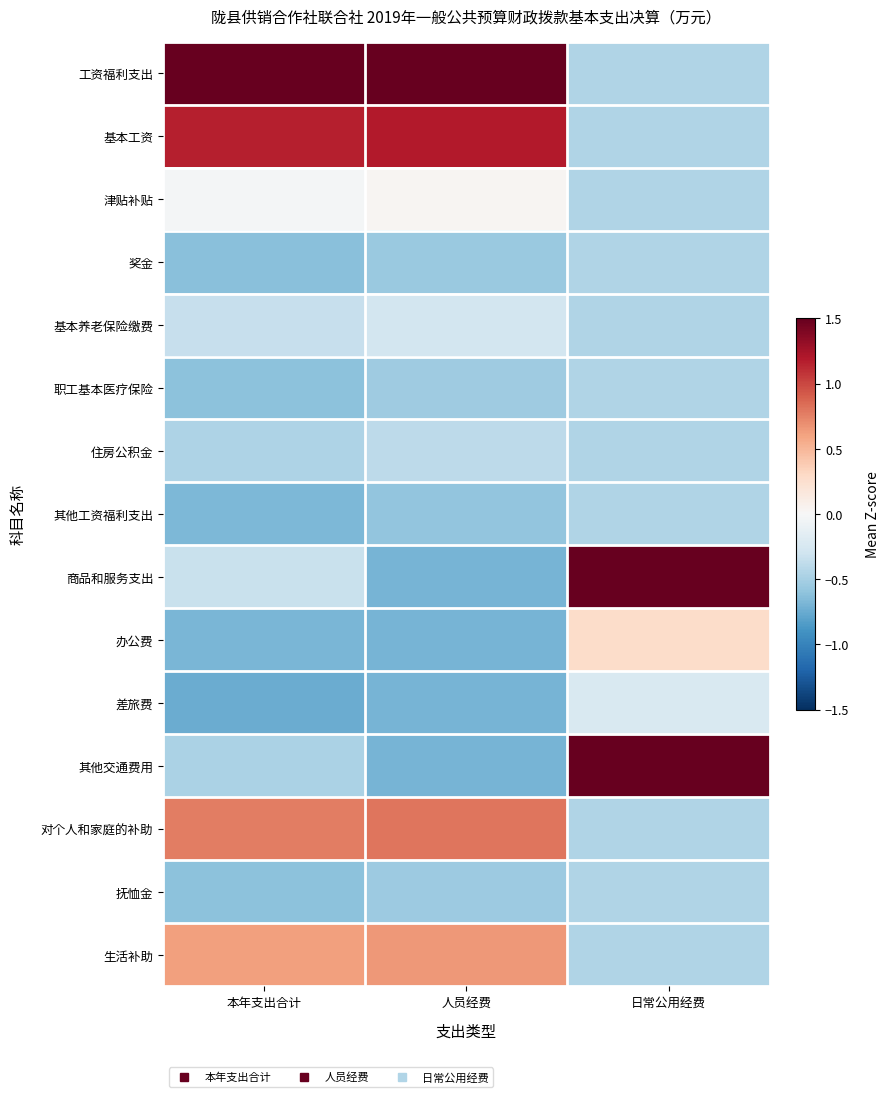

Reading left to right, transcribe all the data shown in this chart.

工资福利支出: 本年支出合计=3.1	人员经费=3.0	日常公用经费=-0.5
基本工资: 本年支出合计=1.2	人员经费=1.2	日常公用经费=-0.5
津贴补贴: 本年支出合计=-0.0	人员经费=0.0	日常公用经费=-0.5
奖金: 本年支出合计=-0.6	人员经费=-0.6	日常公用经费=-0.5
基本养老保险缴费: 本年支出合计=-0.3	人员经费=-0.3	日常公用经费=-0.5
职工基本医疗保险: 本年支出合计=-0.6	人员经费=-0.5	日常公用经费=-0.5
住房公积金: 本年支出合计=-0.5	人员经费=-0.4	日常公用经费=-0.5
其他工资福利支出: 本年支出合计=-0.7	人员经费=-0.6	日常公用经费=-0.5
商品和服务支出: 本年支出合计=-0.3	人员经费=-0.7	日常公用经费=3.0
办公费: 本年支出合计=-0.7	人员经费=-0.7	日常公用经费=0.3
差旅费: 本年支出合计=-0.7	人员经费=-0.7	日常公用经费=-0.2
其他交通费用: 本年支出合计=-0.5	人员经费=-0.7	日常公用经费=1.9
对个人和家庭的补助: 本年支出合计=0.8	人员经费=0.8	日常公用经费=-0.5
抚恤金: 本年支出合计=-0.6	人员经费=-0.5	日常公用经费=-0.5
生活补助: 本年支出合计=0.6	人员经费=0.6	日常公用经费=-0.5